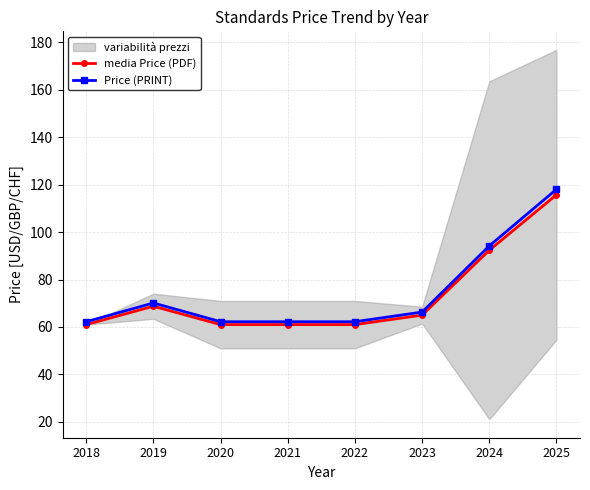

True or false: media Price (PDF) and Price (PRINT) intersect in this chart.

False